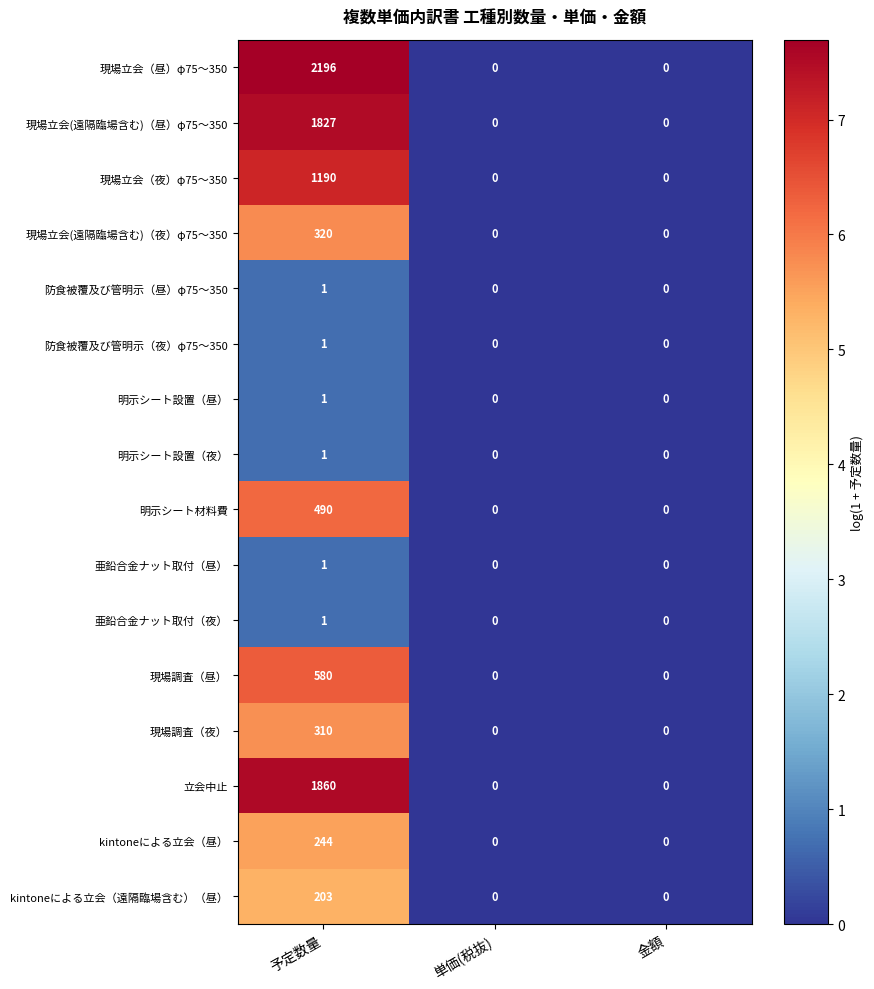

The kintoneによる立会（昼） series shows 115 at 予定数量. True or false?

False